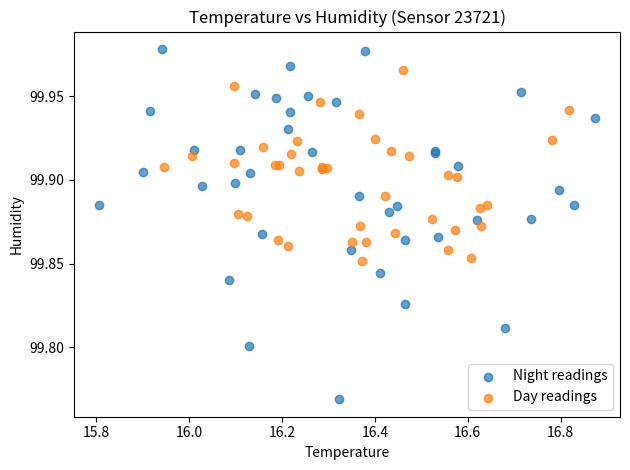

Which series reaches the maximum Y coordinate?

Night readings